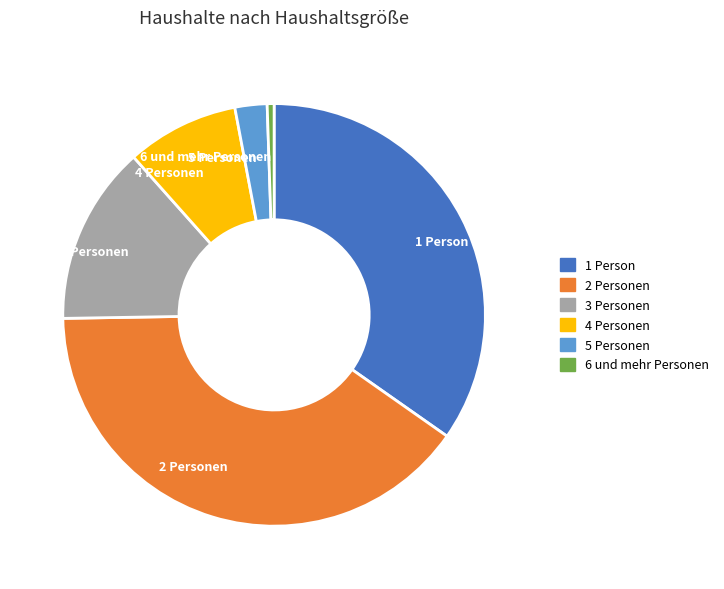

Rank the categories by value from highest to lowest.

2 Personen, 1 Person, 3 Personen, 4 Personen, 5 Personen, 6 und mehr Personen